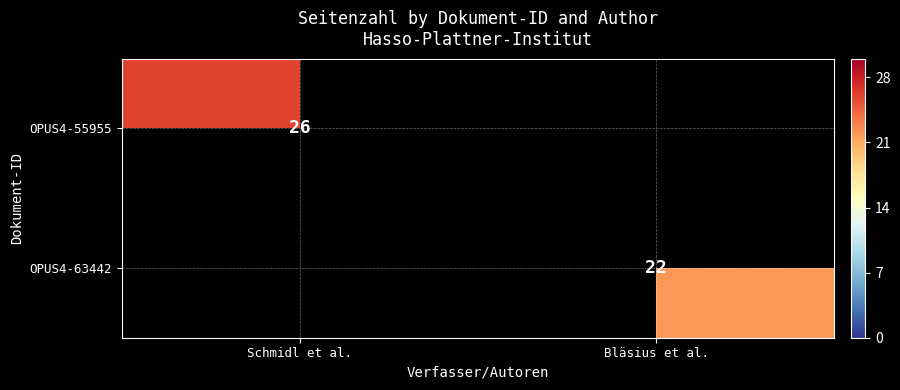

True or false: OPUS4-63442 has a value of 22 at Bläsius et al..

True